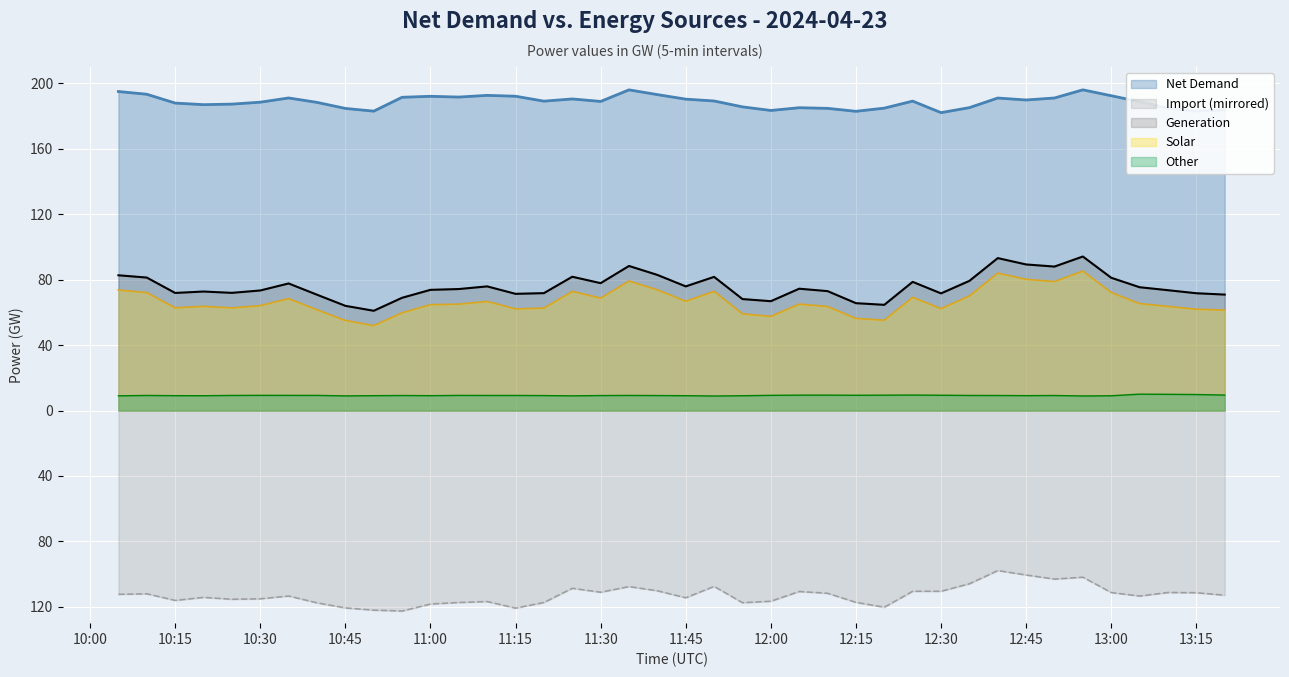

How many interior local peaks does the Solar series have?

10